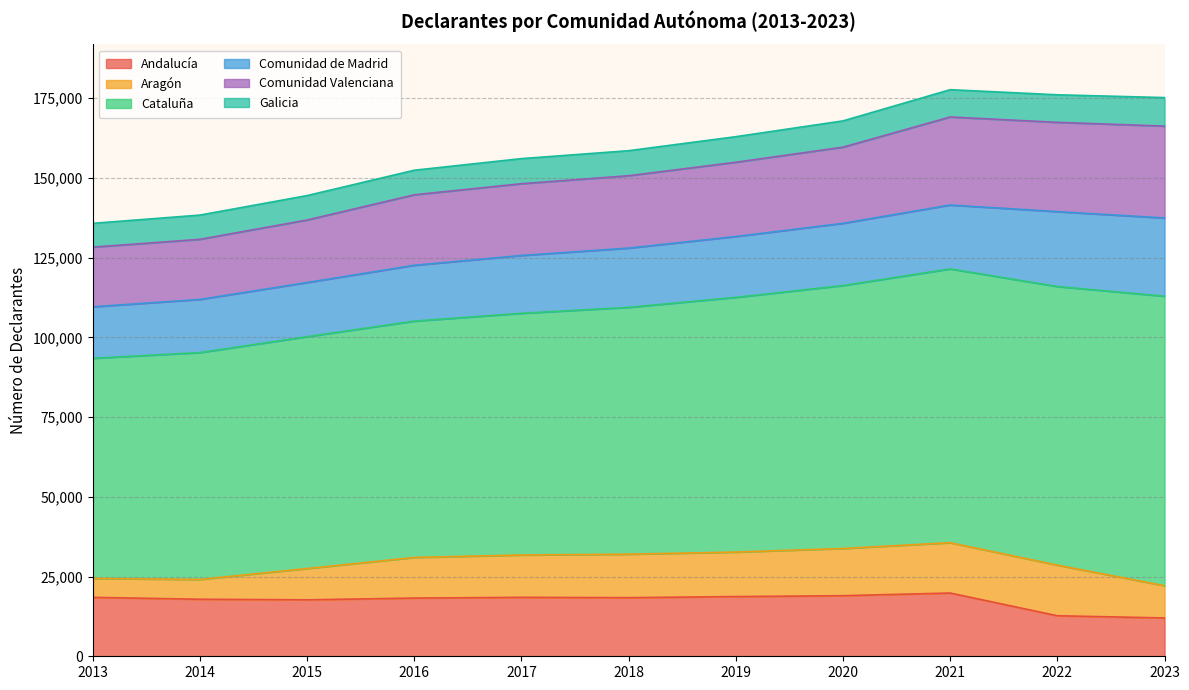

Which series changed the most between 2014 and 2023?

Cataluña